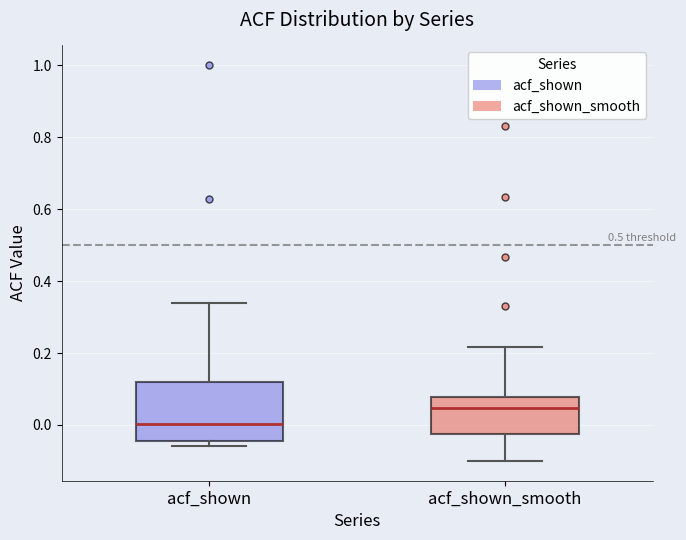

Reading left to right, read every box against the y-axis: the position of its median line, the range the box covers, and the ends of its whiskers. The values are not printed on the chart, so give them approximately, as read against the axis.

acf_shown: median 0.00, box -0.04 to 0.12, whiskers -0.06 to 0.34
acf_shown_smooth: median 0.04, box -0.02 to 0.08, whiskers -0.10 to 0.22